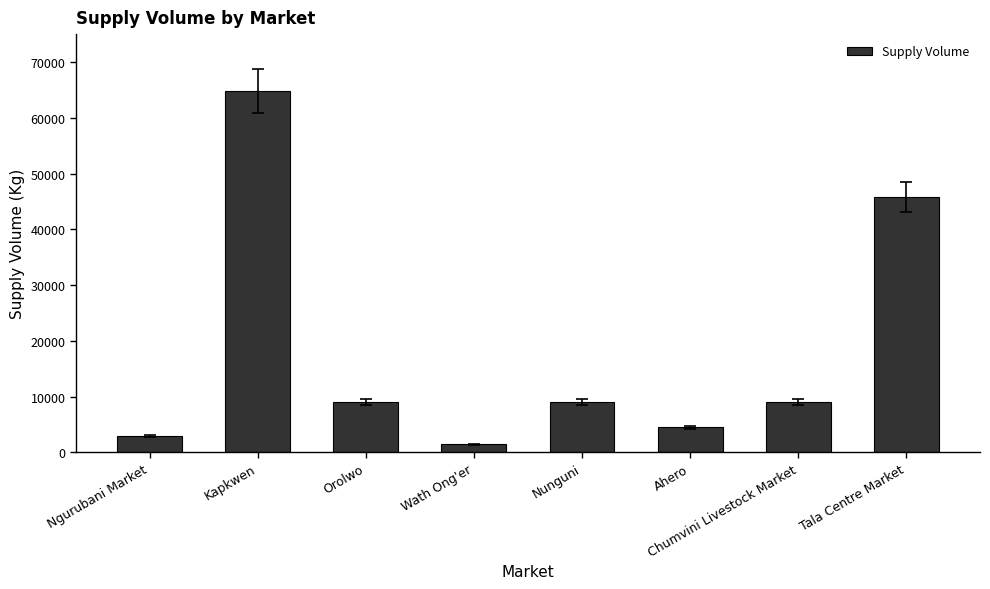

How many values are below 9000?

3